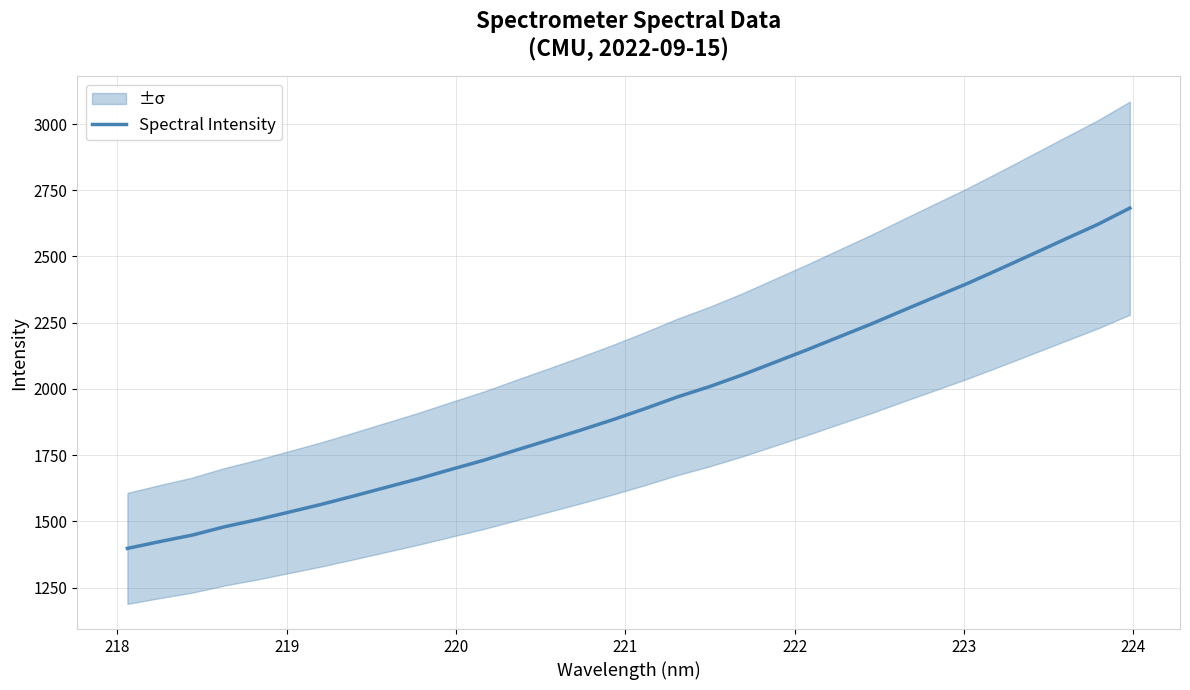

True or false: there are more than 1 points higher than both neighbors.

False